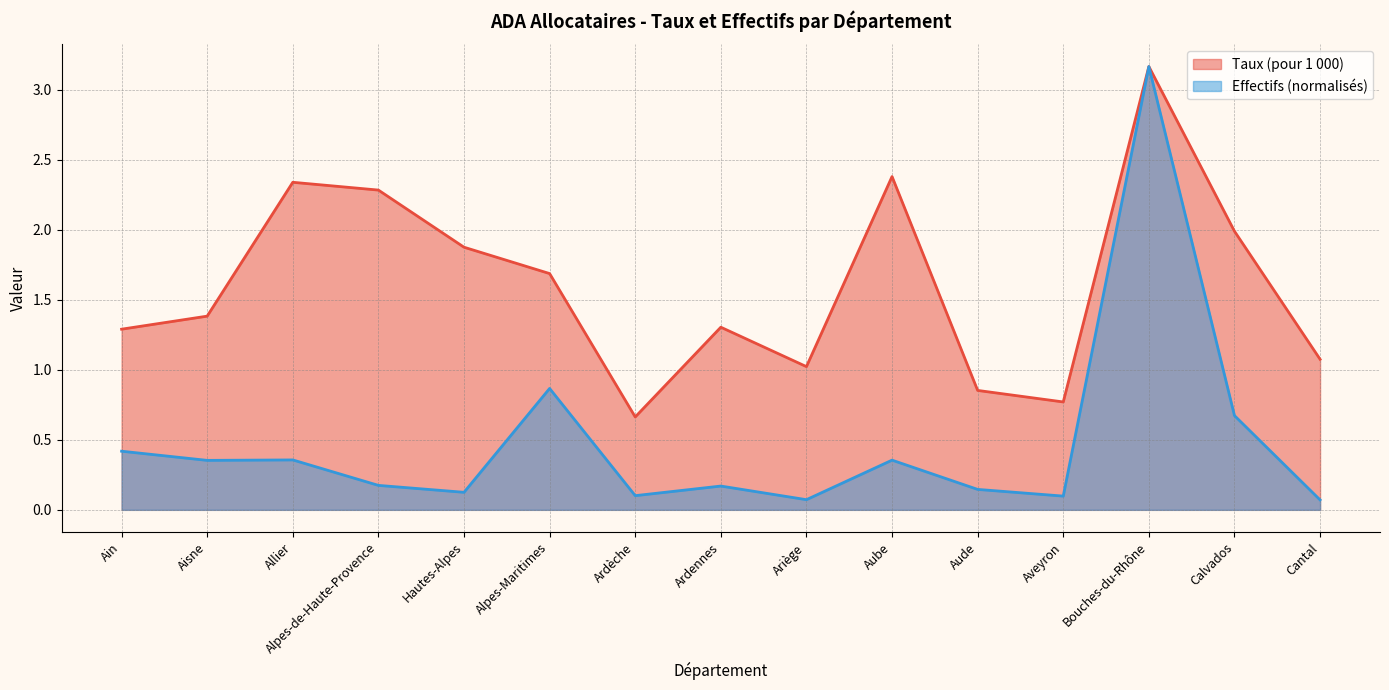

True or false: Effectifs (scaled) and Taux (pour 1 000) cross at least once.

False